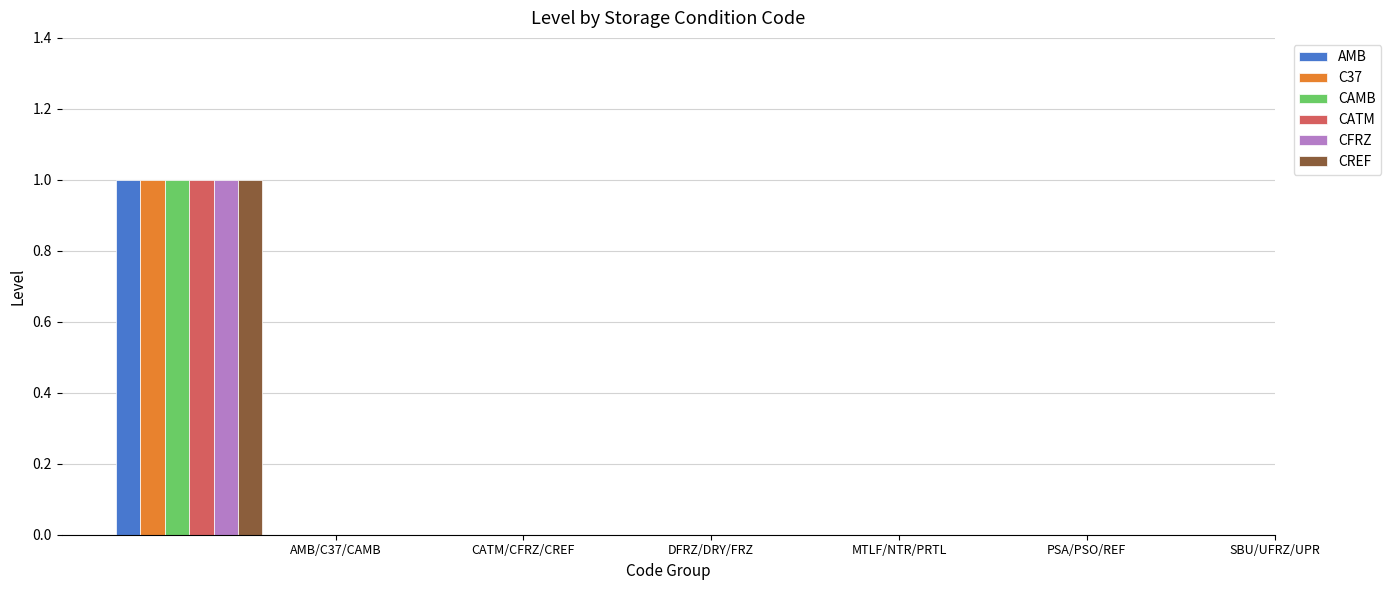

Reading left to right, what are all the values shown in this chart?

AMB: 1	0	0	0	0	0
C37: 1	0	0	0	0	0
CAMB: 1	0	0	0	0	0
CATM: 1	0	0	0	0	0
CFRZ: 1	0	0	0	0	0
CREF: 1	0	0	0	0	0